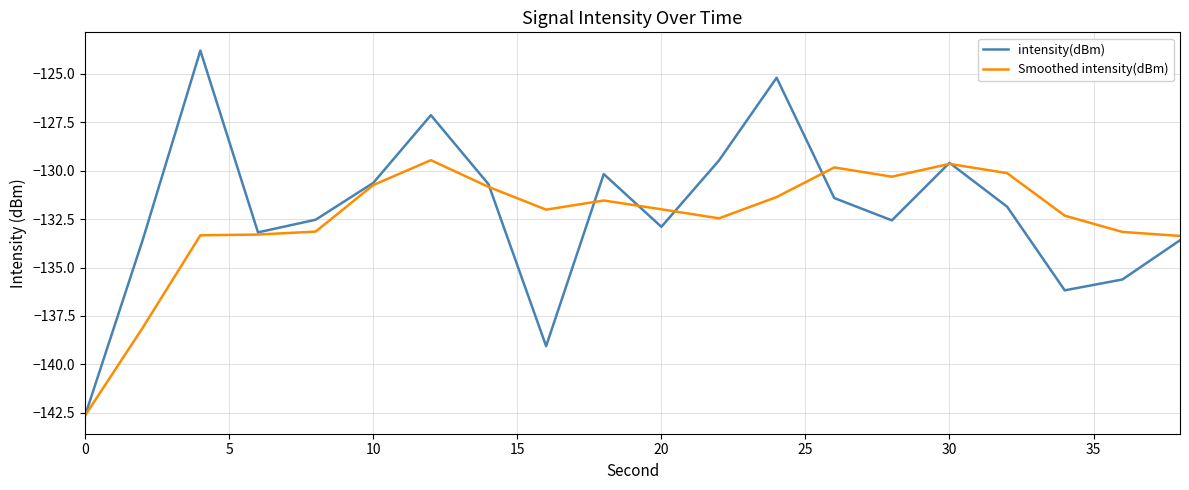

What is the highest value of the Smoothed intensity(dBm) series?

-129.5